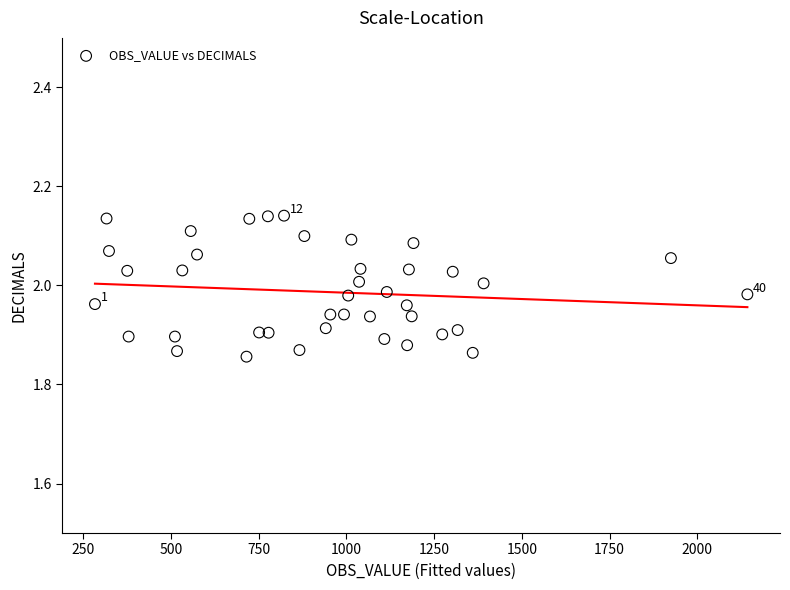

What is the range of Y values (max minus min)?

0.3